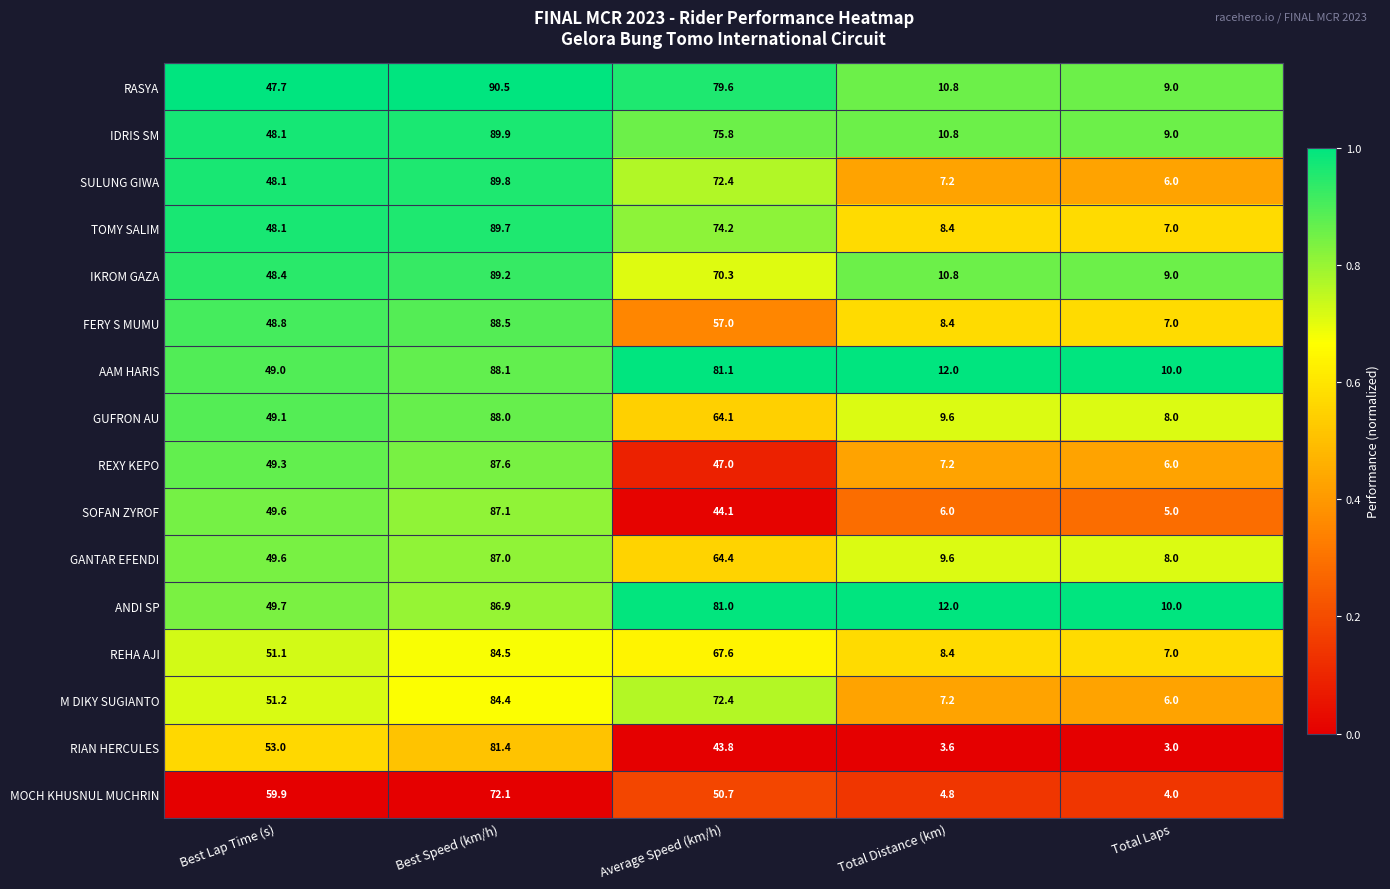

What is the sum of all TOMY SALIM values?

227.4